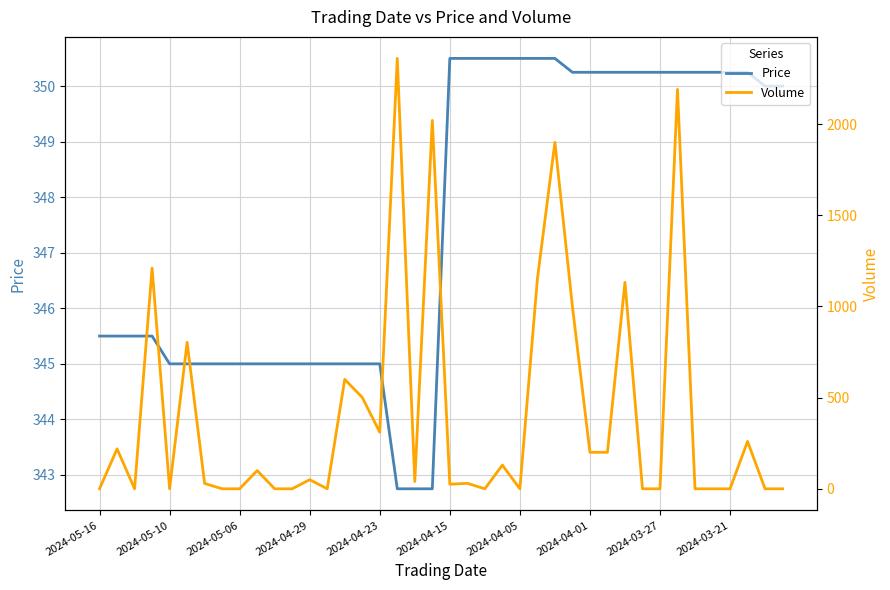

What is the highest value of the Price series?

350.5